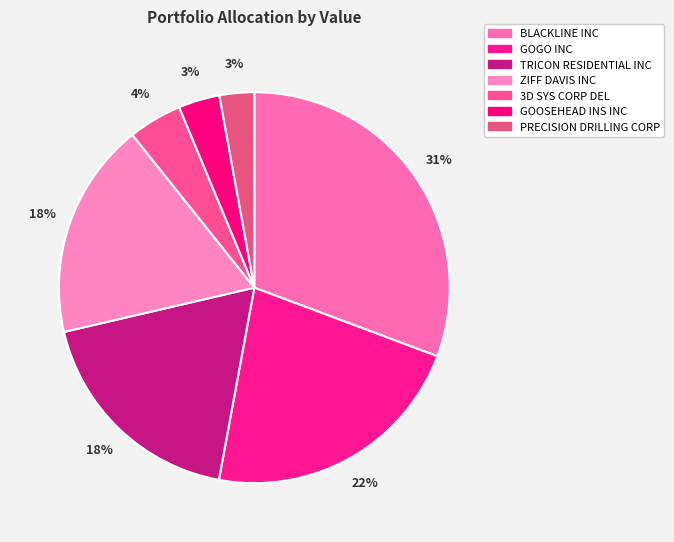

Which has a higher value, ZIFF DAVIS INC or GOOSEHEAD INS INC?

ZIFF DAVIS INC